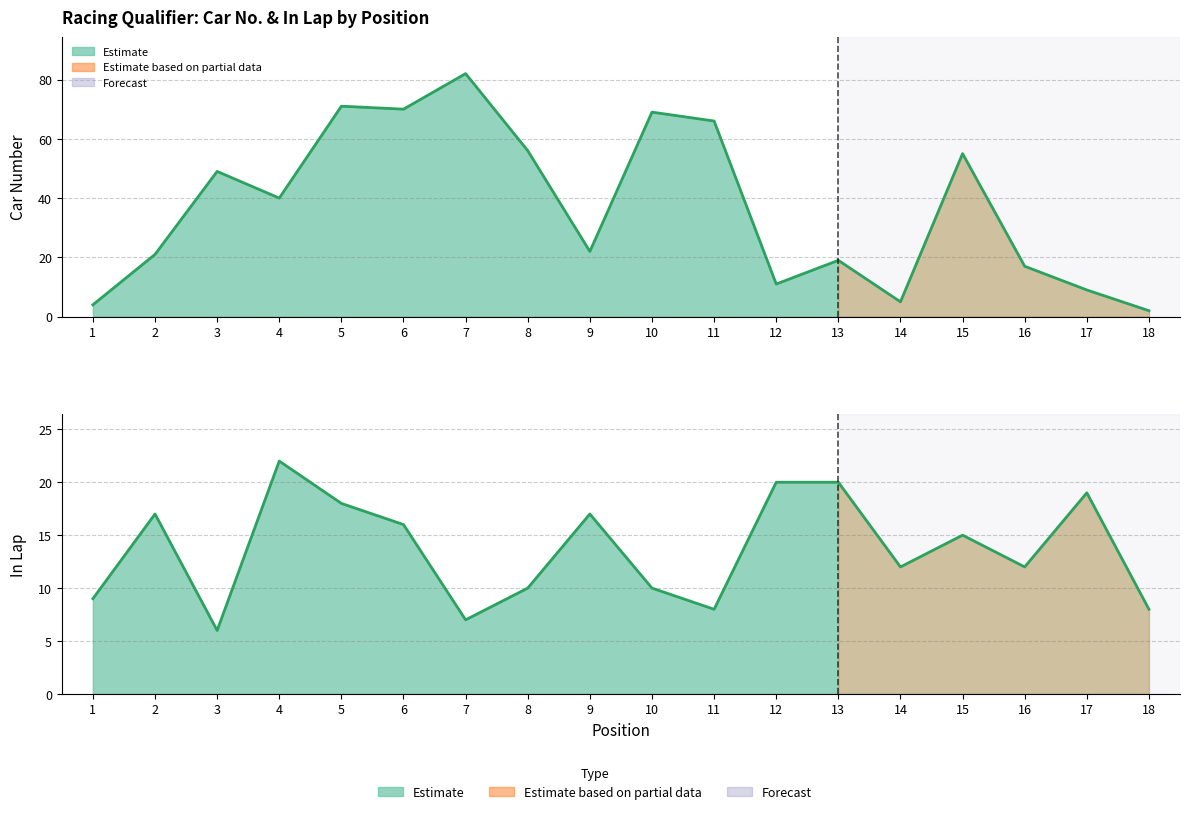

How many times do Car Number and In Lap cross each other?

4